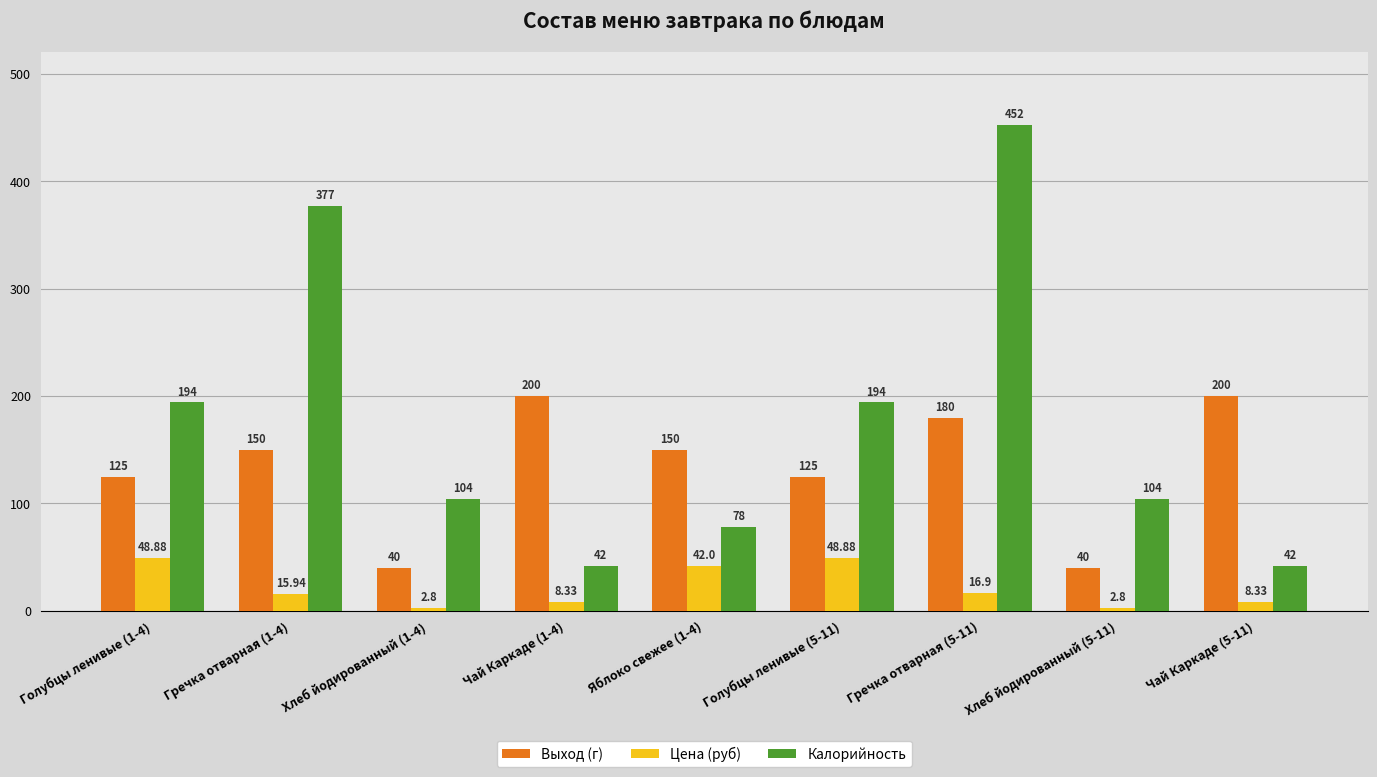

List the series in order of their peak value, highest first.

Калорийность, Выход (г), Цена (руб)